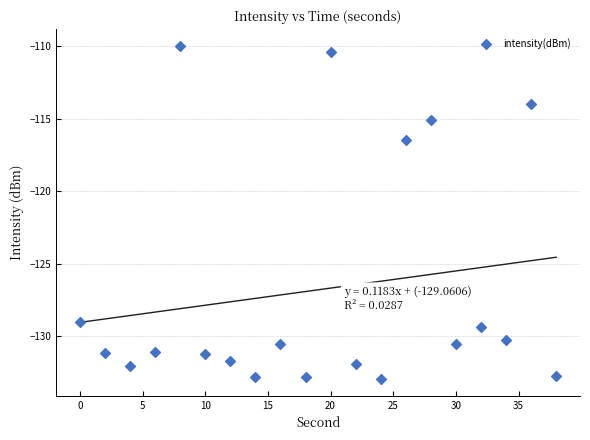

What Y value in the scatter plot is closest to -121?

-116.5